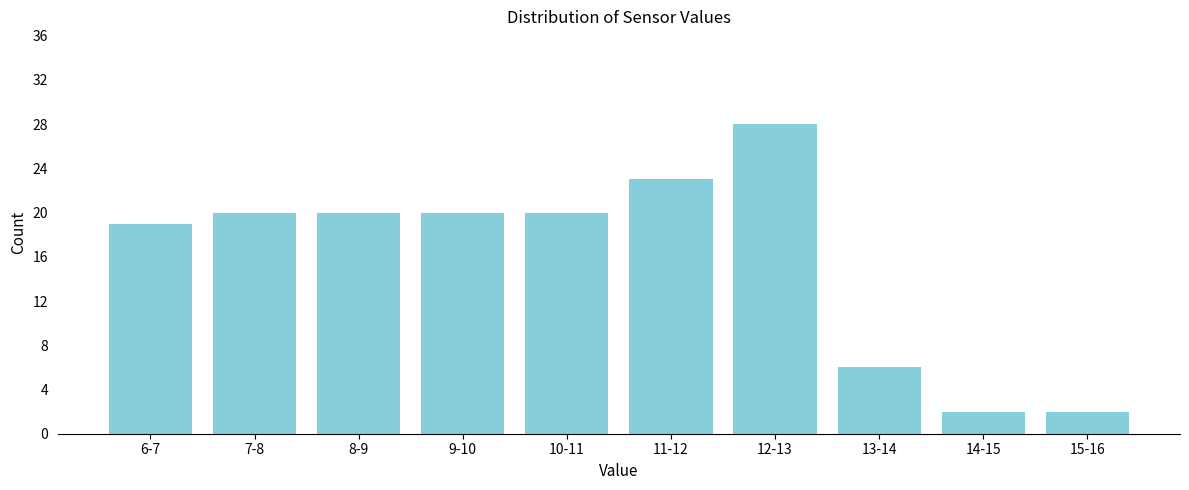

Reading left to right, extract all data points from this chart.

19	20	20	20	20	23	28	6	2	2